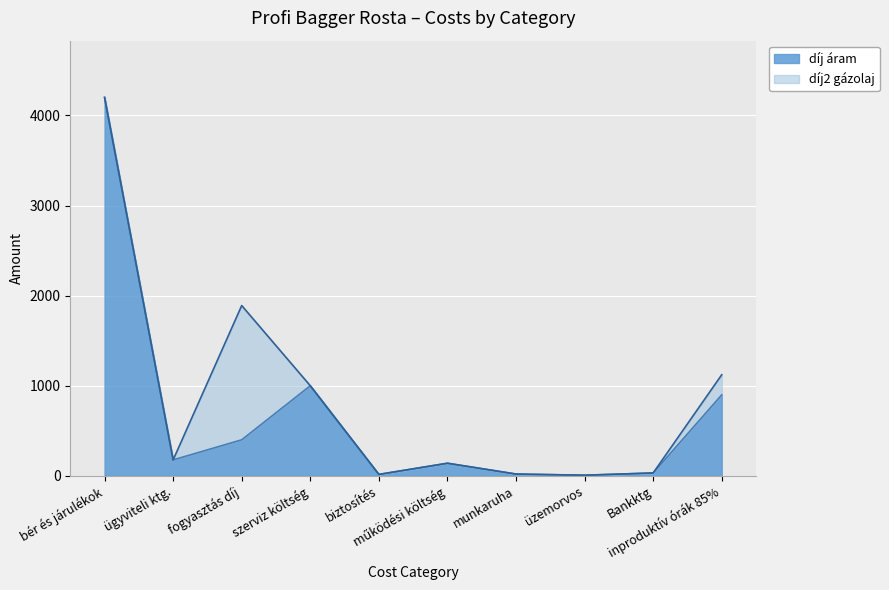

Reading left to right, list all the values displayed in this chart.

díj áram: 4200	177	400	1000	16	140	20	7	32	899
díj2 gázolaj: 4200	177	1890	1000	16	140	20	7	32	1122